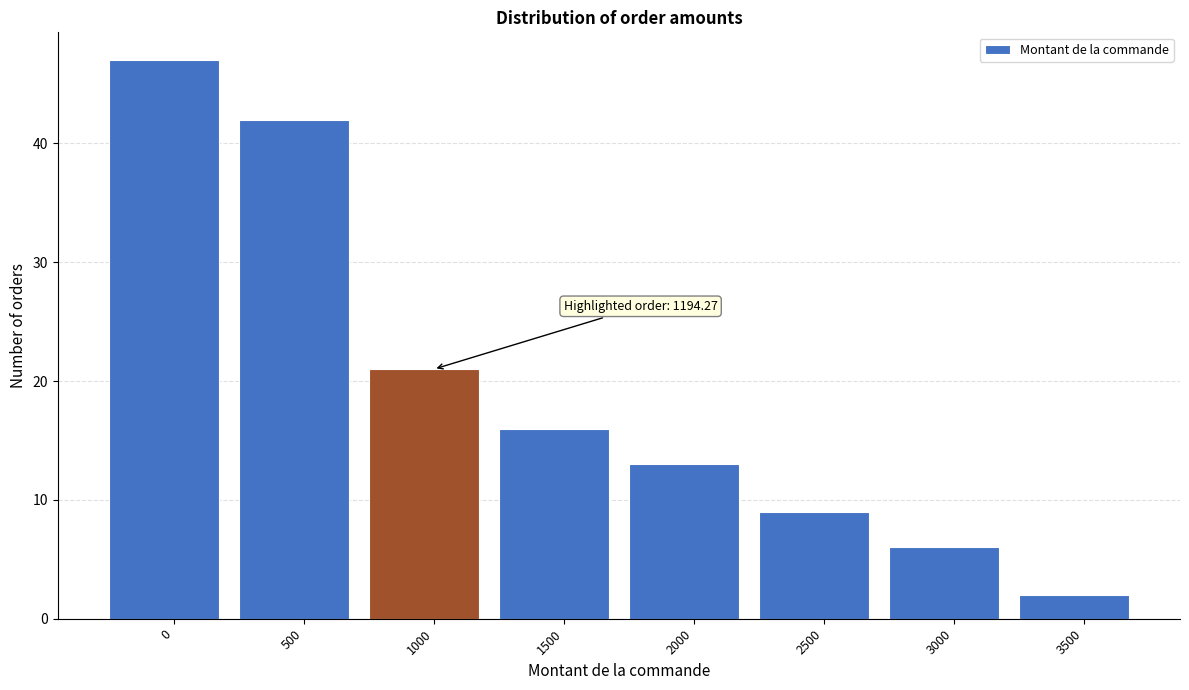

Reading left to right, list all the values displayed in this chart.

47	42	21	16	13	9	6	2